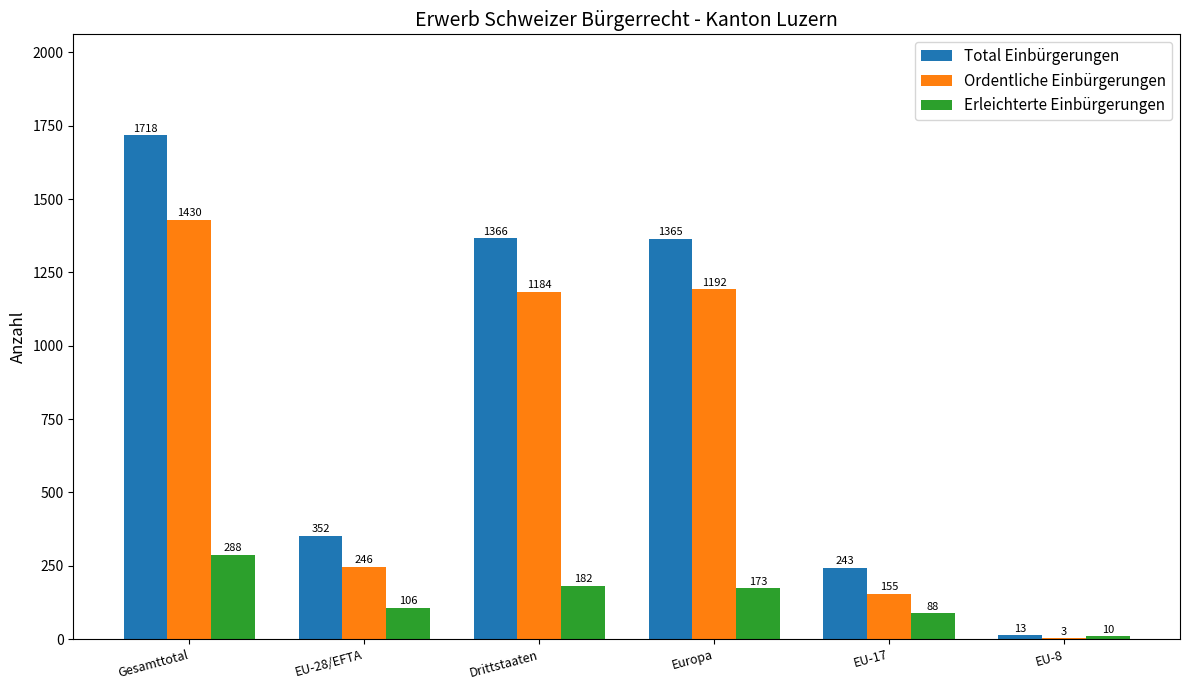

Reading left to right, extract all data points from this chart.

Total Einbürgerungen: Gesamttotal=1718	EU-28/EFTA=352	Drittstaaten=1366	Europa=1365	EU-17=243	EU-8=13
Ordentliche Einbürgerungen: Gesamttotal=1430	EU-28/EFTA=246	Drittstaaten=1184	Europa=1192	EU-17=155	EU-8=3
Erleichterte Einbürgerungen: Gesamttotal=288	EU-28/EFTA=106	Drittstaaten=182	Europa=173	EU-17=88	EU-8=10